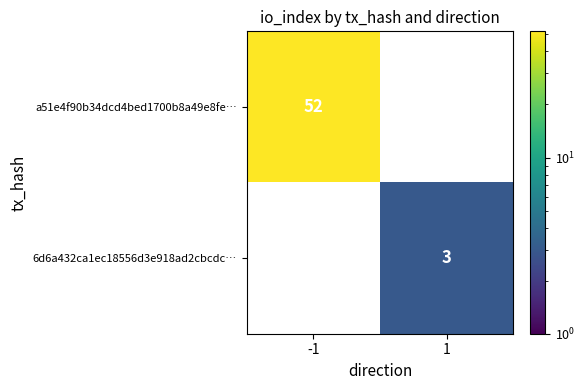

True or false: a51e4f90b34dcd4bed1700b8a49e8fe… has a value of 34 at -1.

False